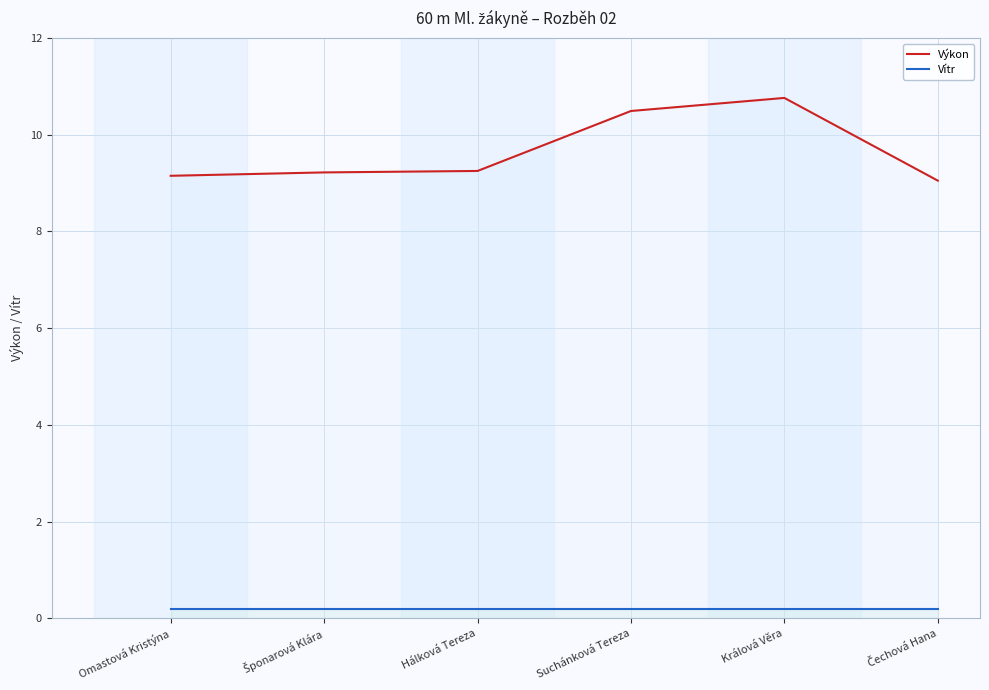

What position from the left is Suchánková Tereza?

4